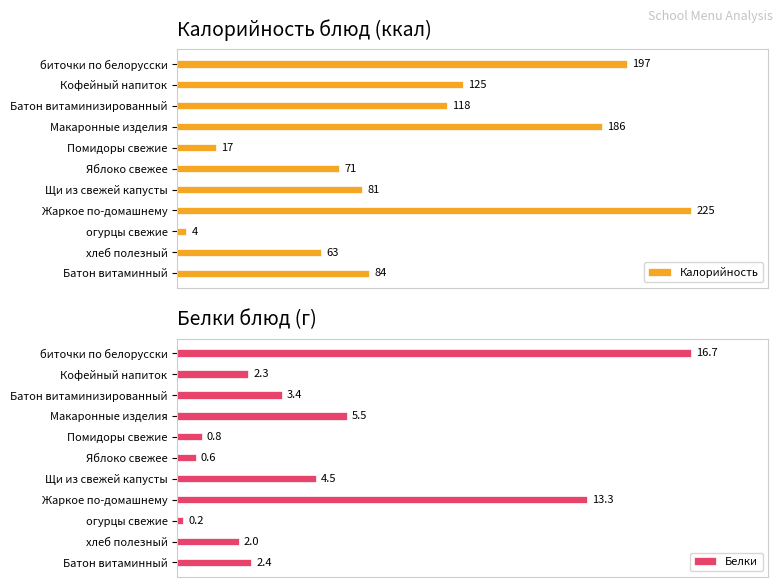

Reading left to right, what are all the values shown in this chart?

Калорийность: 197.0	125.0	118.0	186.0	17.0	71.0	81.0	225.0	4.0	63.0	84.0
Белки: 16.7	2.3	3.4	5.5	0.8	0.6	4.5	13.3	0.2	2.0	2.4